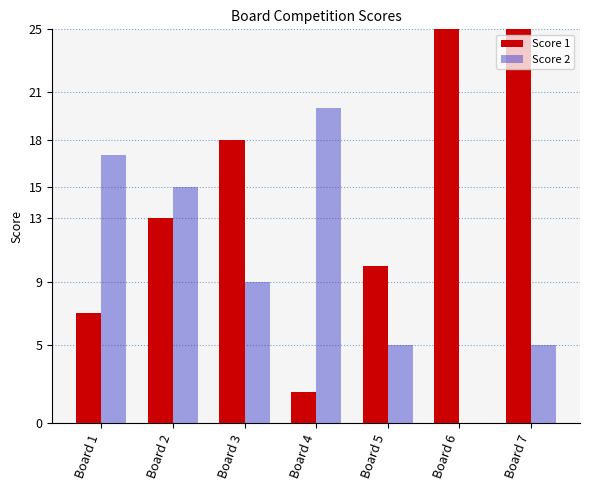

Which series has the largest range (max minus min)?

Score 1